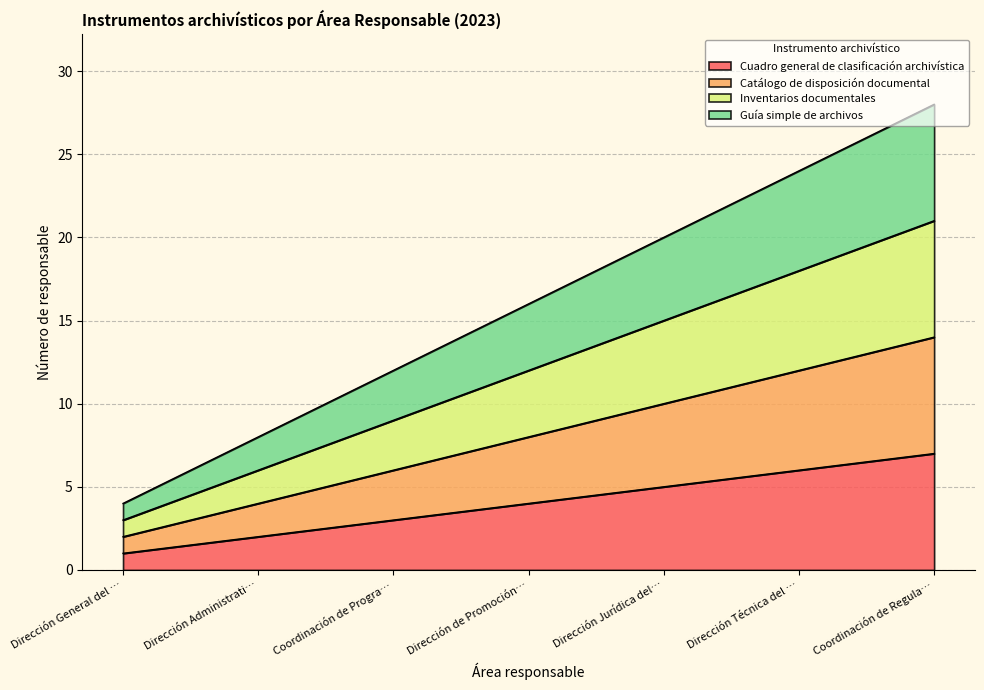

Rank the series by their average value, from lowest to highest.

Cuadro general de clasificación archivística, Catálogo de disposición documental, Inventarios documentales, Guía simple de archivos